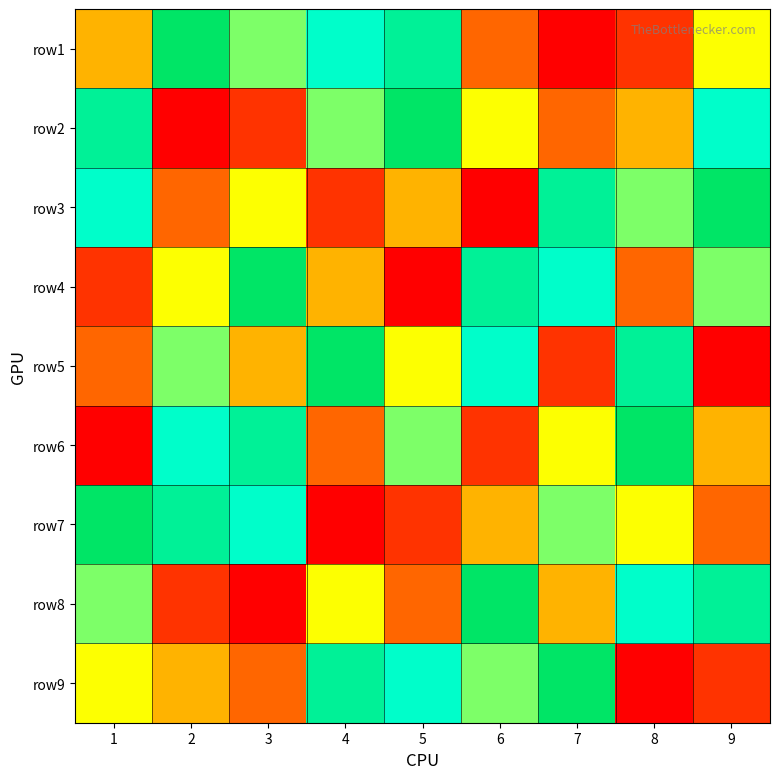

Count the number of categories in the chart.

9